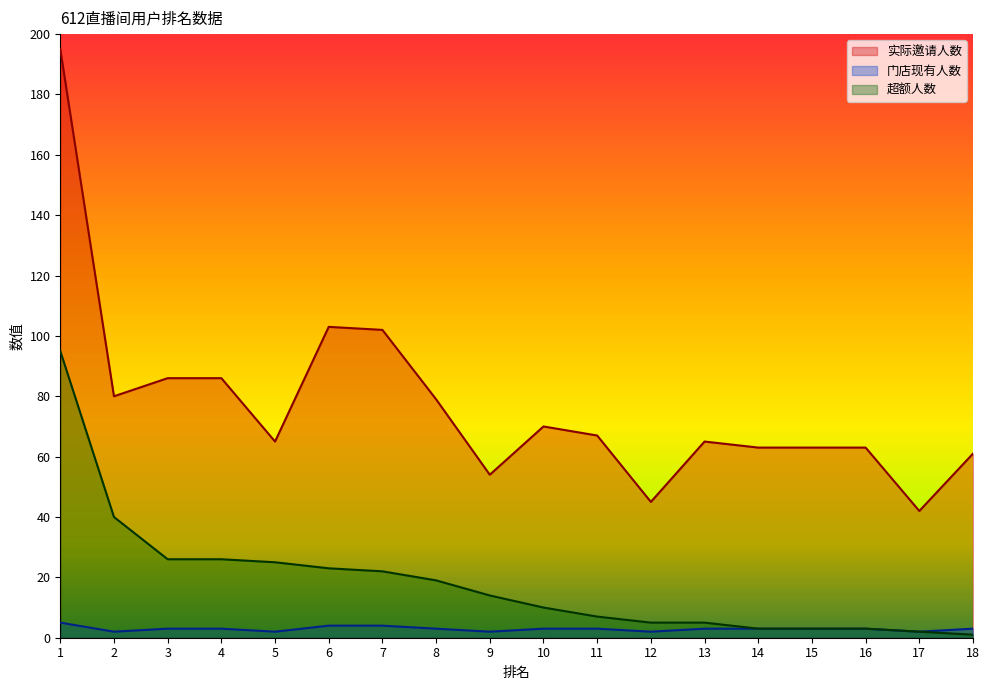

Rank the categories by 门店现有人数 value from highest to lowest.

1, 6, 7, 3, 4, 8, 10, 11, 13, 14, 15, 16, 18, 2, 5, 9, 12, 17